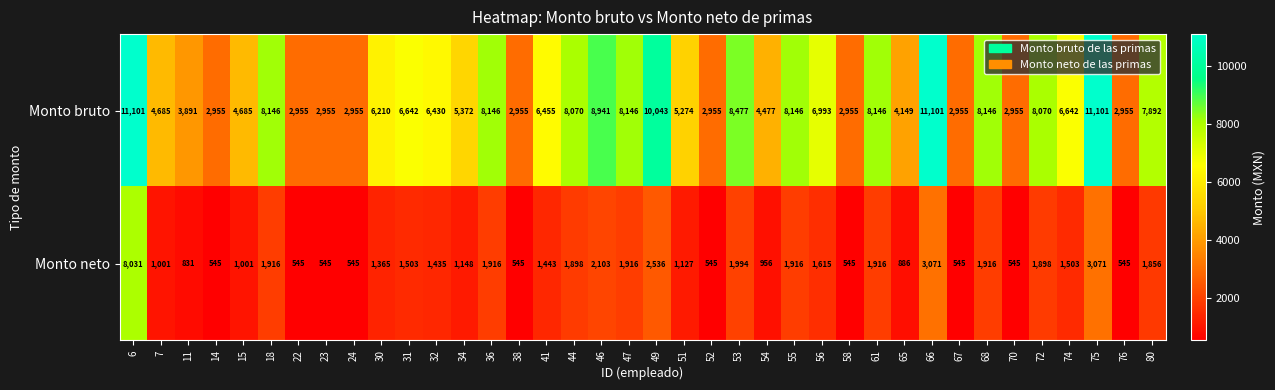

What is the difference between the maximum and second lowest values in the Monto neto series?

7486